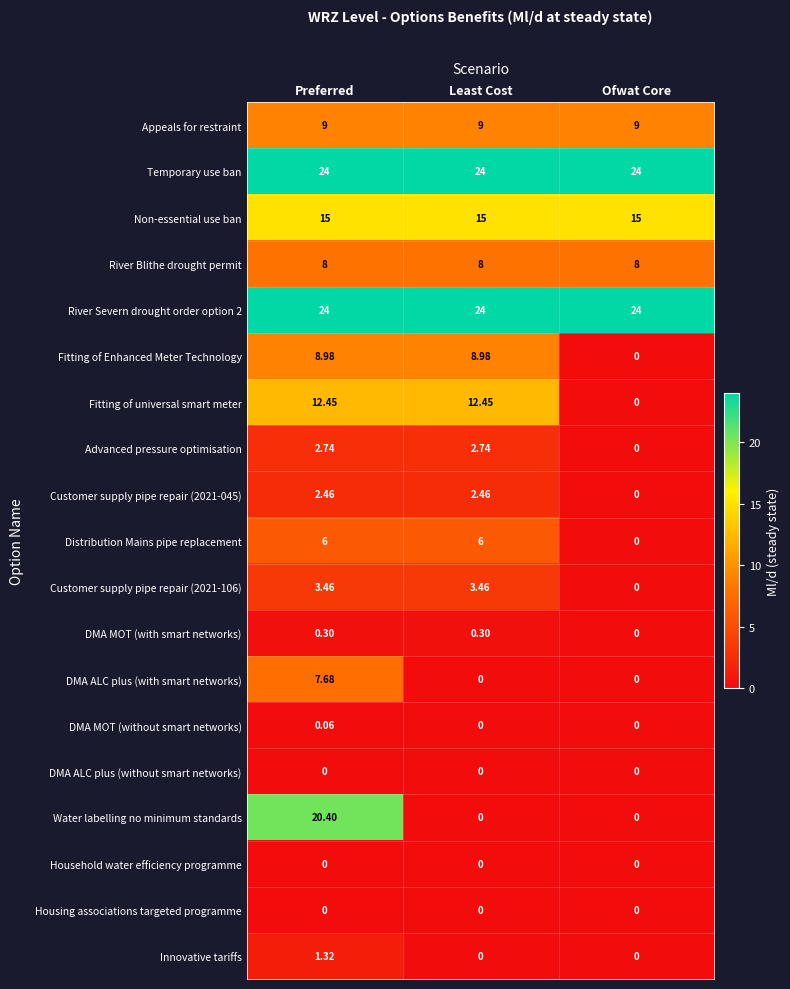

Is the value of Customer supply pipe repair (2021-106) at Ofwat Core greater than the value of DMA MOT (with smart networks) at Preferred?

No